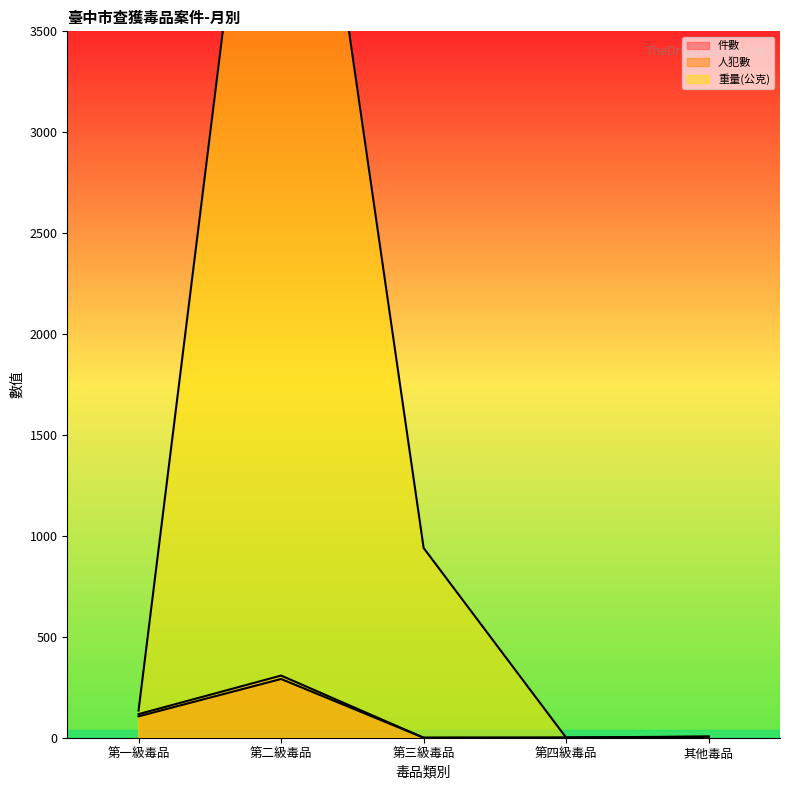

Where is the first local maximum for 重量(公克)?

第二級毒品